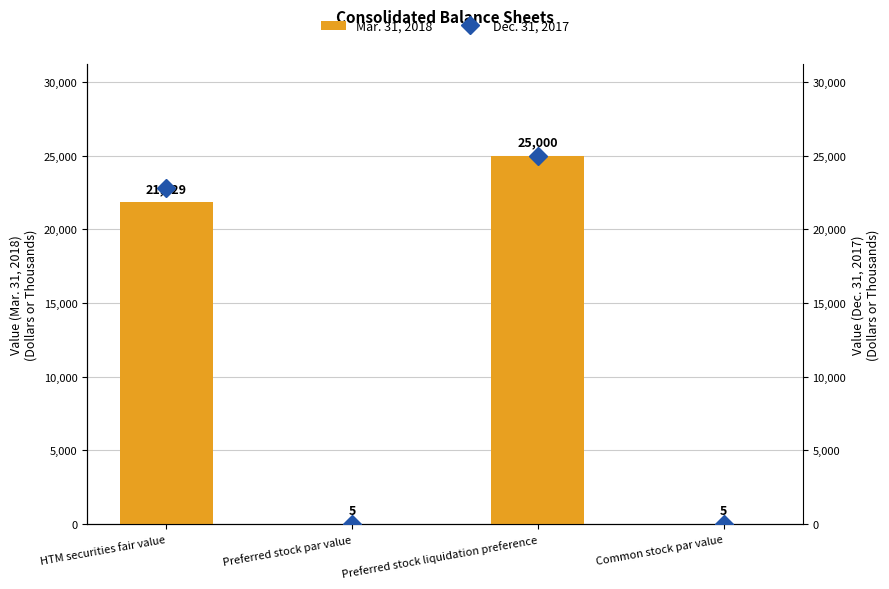

What is the value of the Dec. 31, 2017 bar at the 2nd from the left?

5